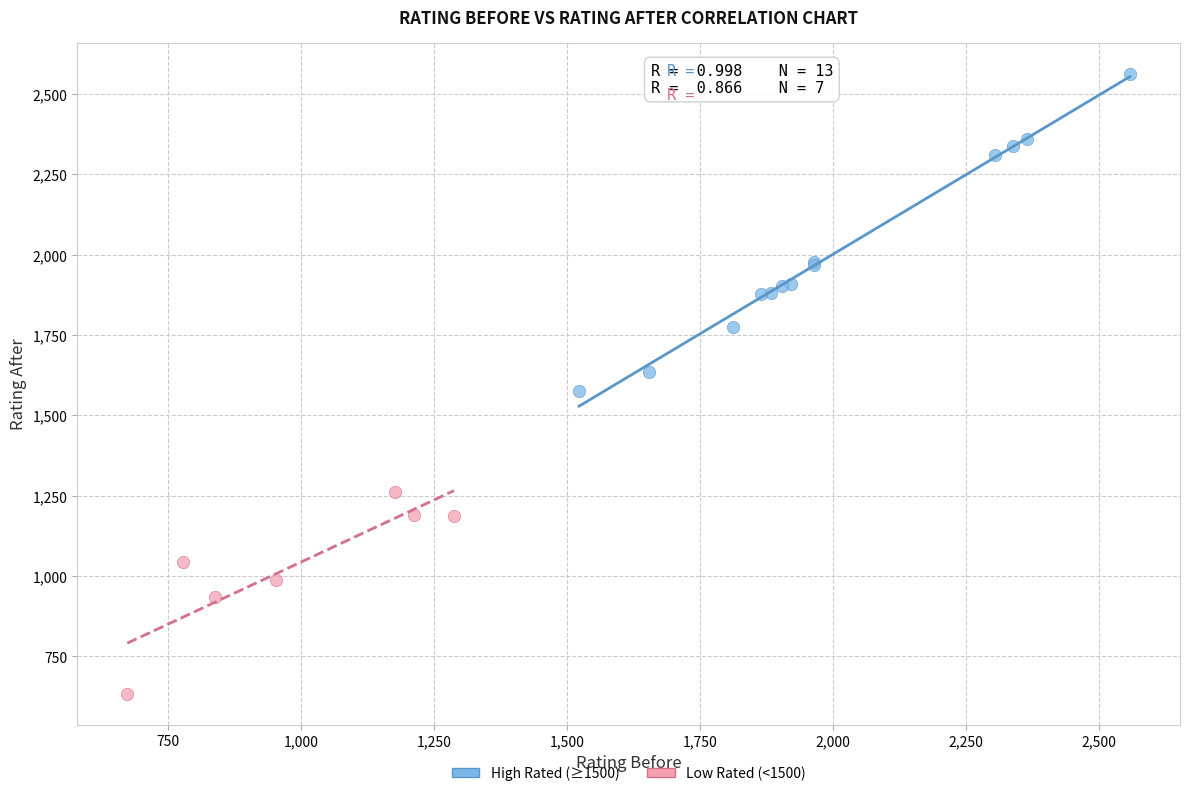

What are all the series names shown in the legend?

High Rated (≥1500), Low Rated (<1500)